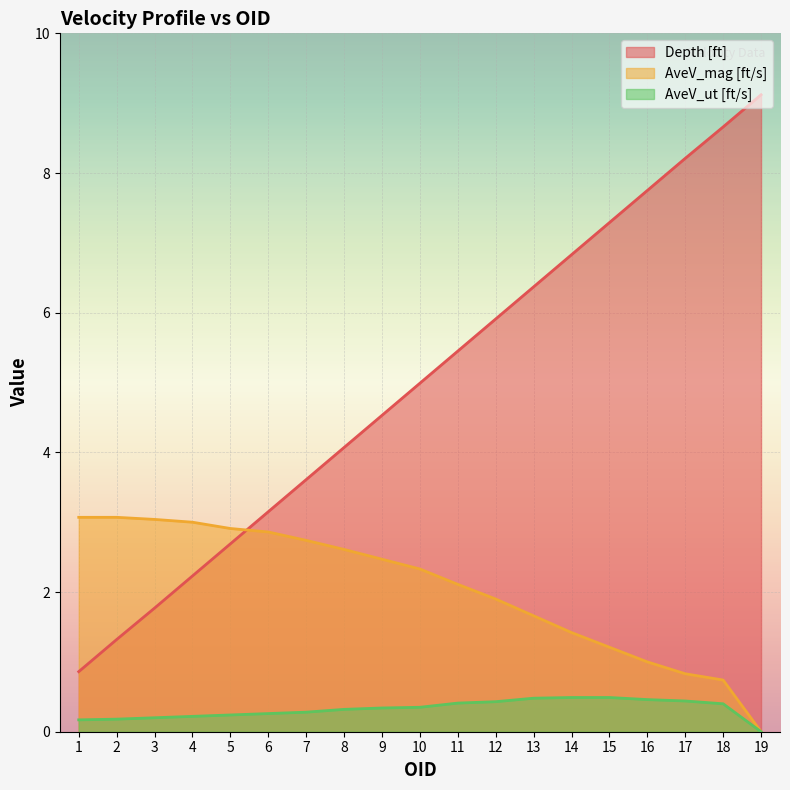

True or false: AveV_ut [ft/s] and Depth [ft] cross at least once.

False